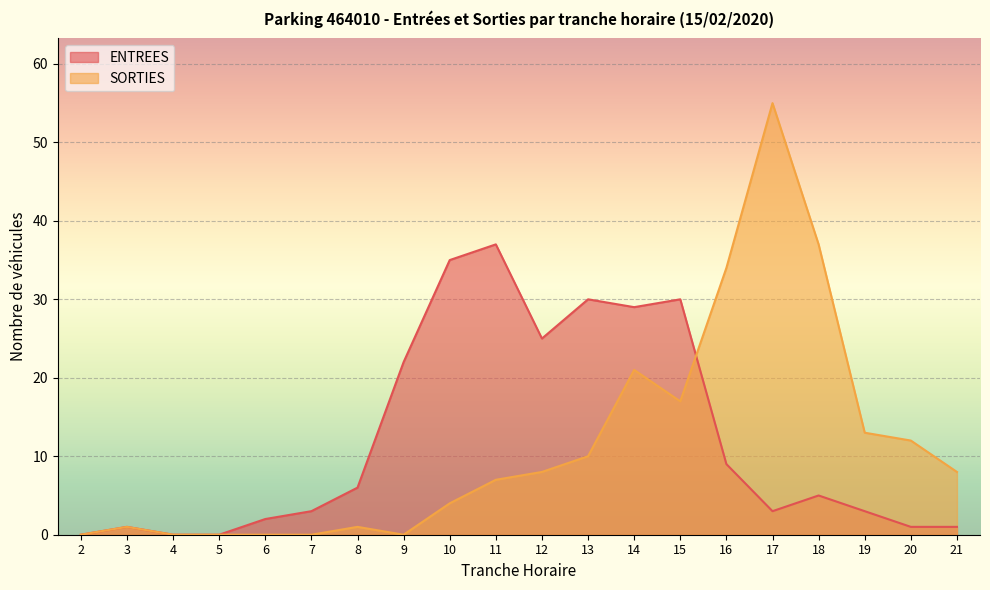

What is the average value of the SORTIES series?

11